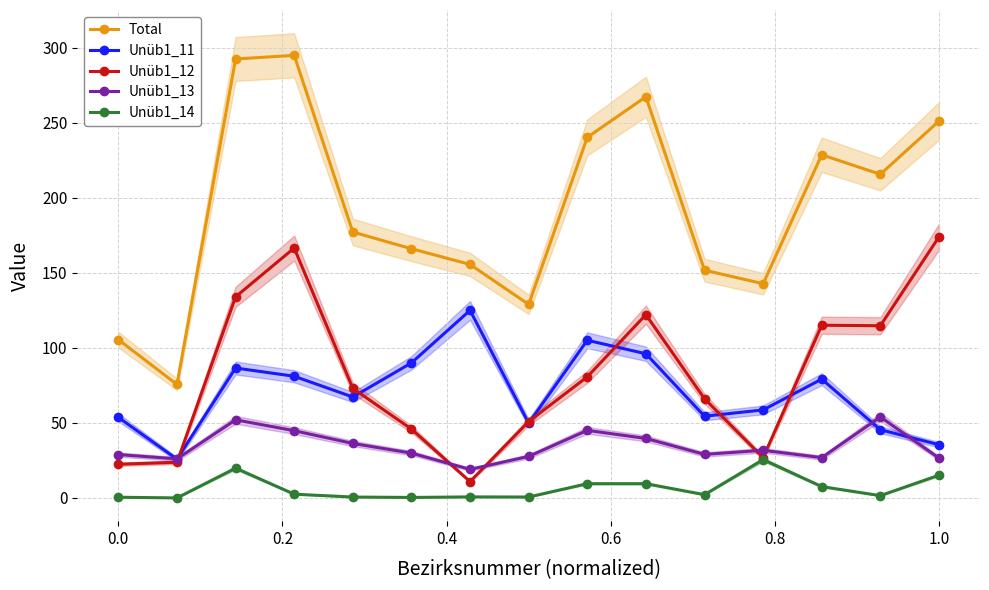

True or false: Total and Unüb1_12 cross at least once.

False